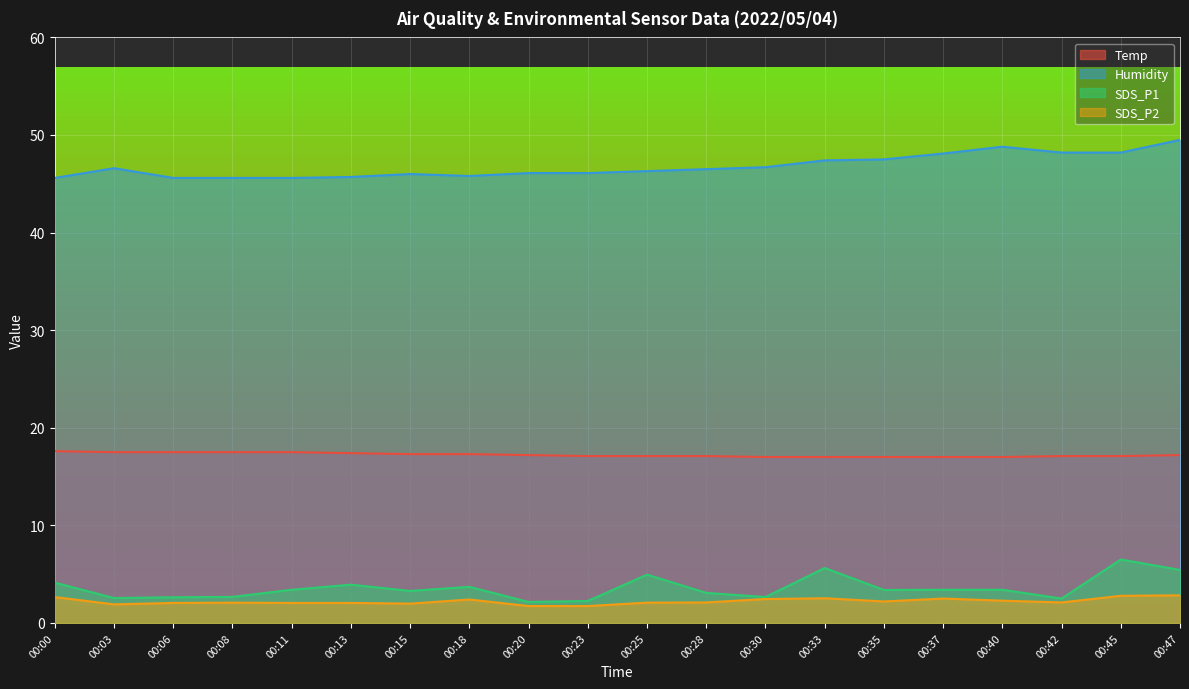

At which label does SDS_P2 first exceed 2?

00:00